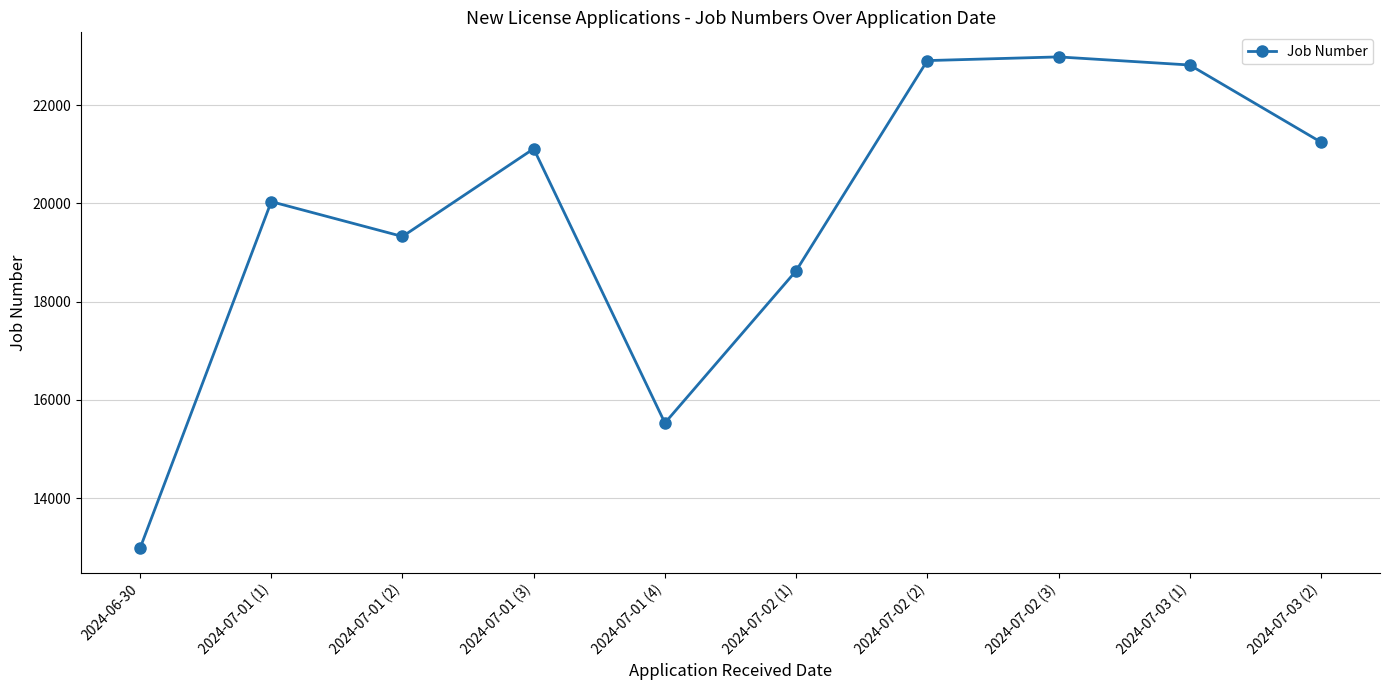

True or false: the data shows 2869 at 2024-06-30.

False